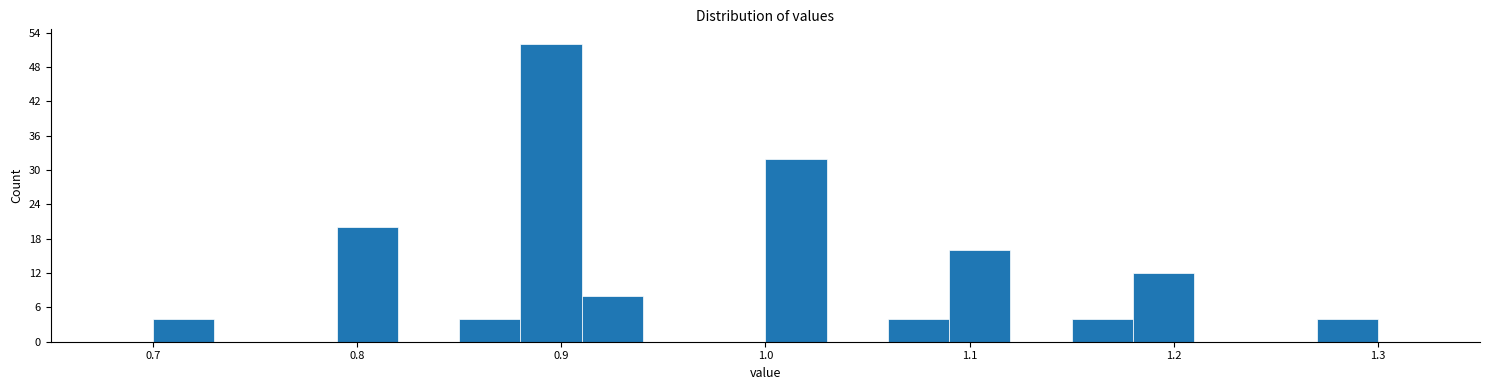

Around what value on the x-axis is the tallest bar? Give the approximate position of its centre, as read against the axis.

0.90